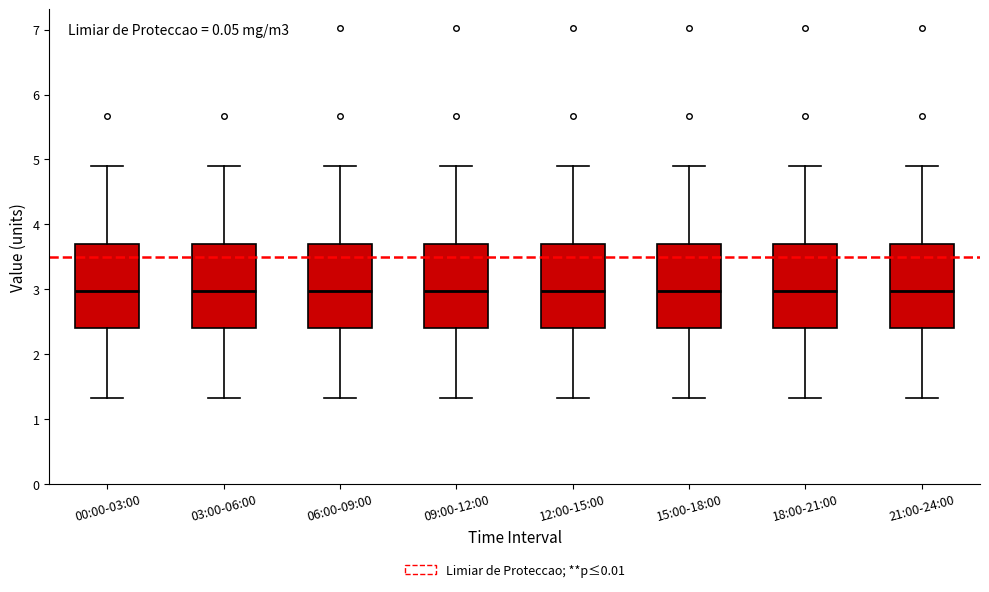

Where does the lower whisker of the box for 12:00-15:00 end on the y-axis? The values are not printed on the chart, so give them approximately, as read against the axis.

1.3